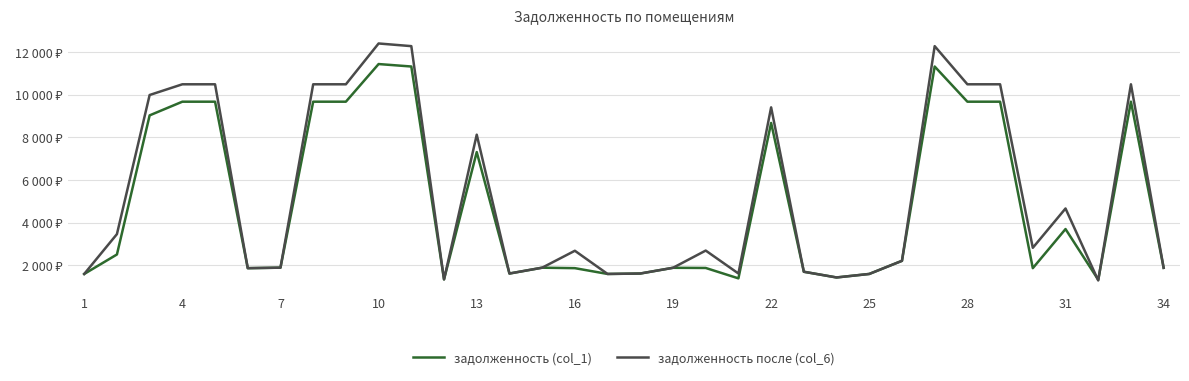

Does the chart display data point markers on the line(s)?

No